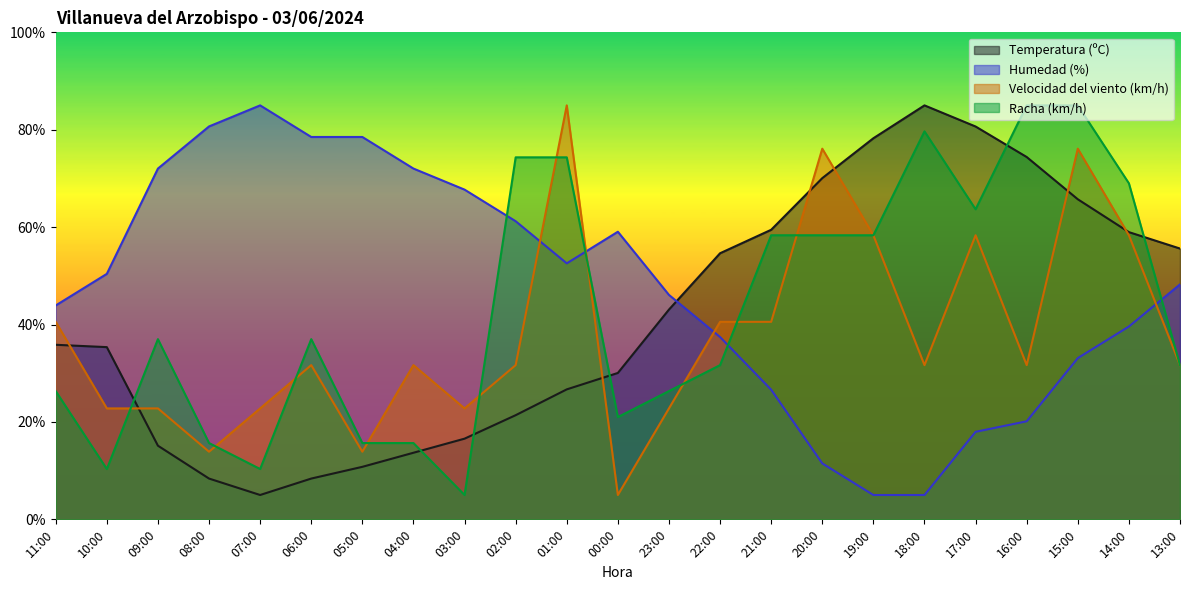

What is the smallest value displayed?

5.0